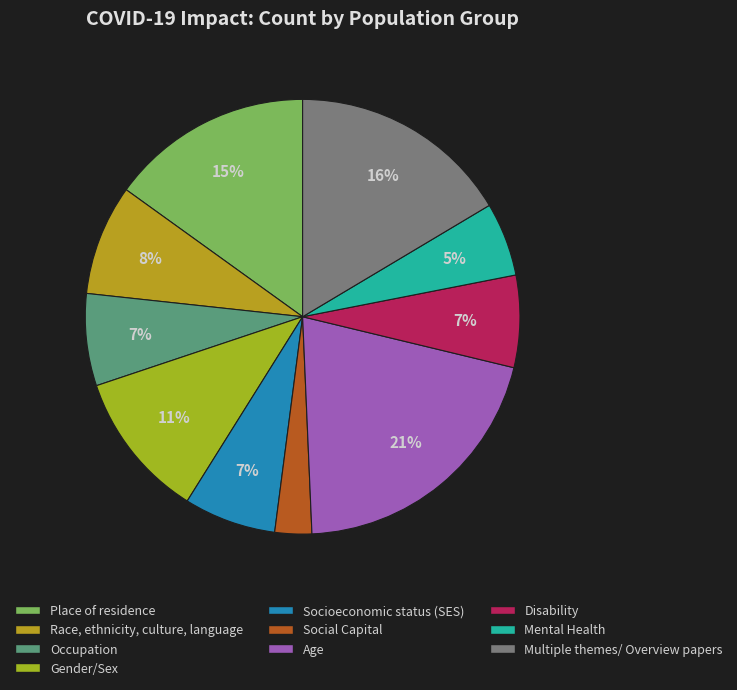

Is there a majority slice in this chart?

No